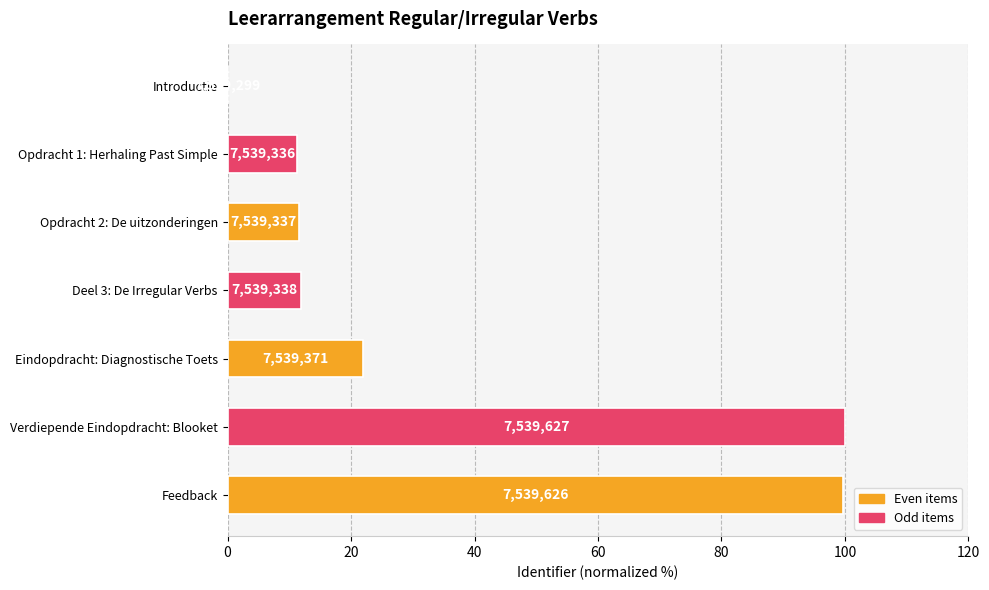

How many categories are shown in the chart?

7